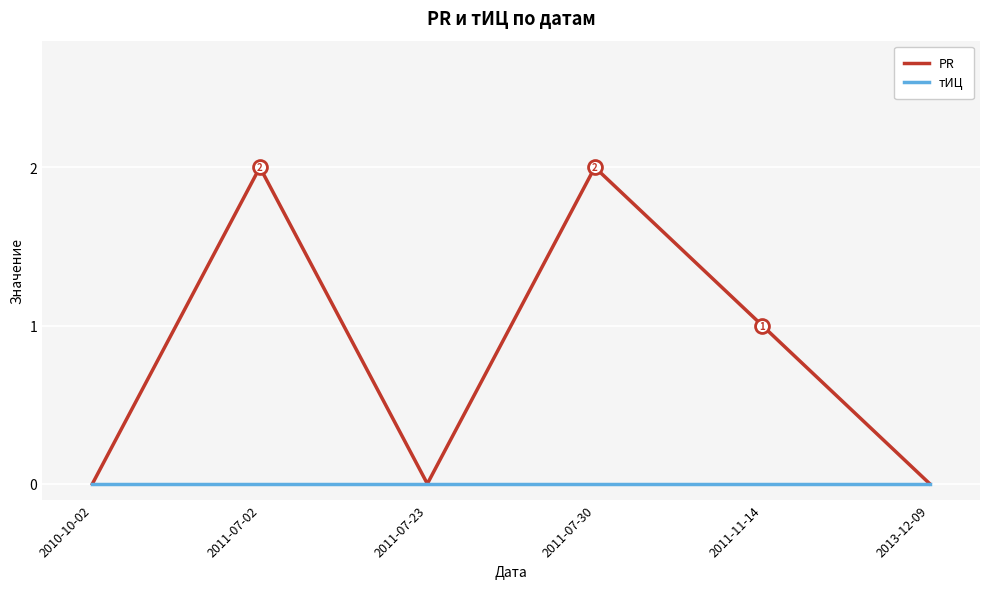

At which label does PR first exceed 1?

2011-07-02